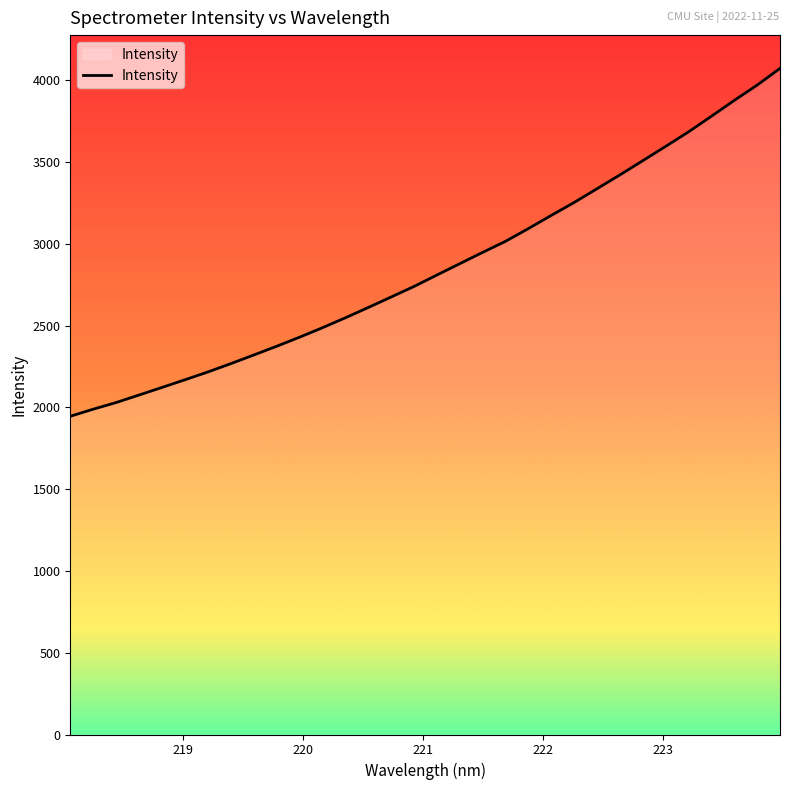

What is the difference between the maximum and minimum values?

2127.6